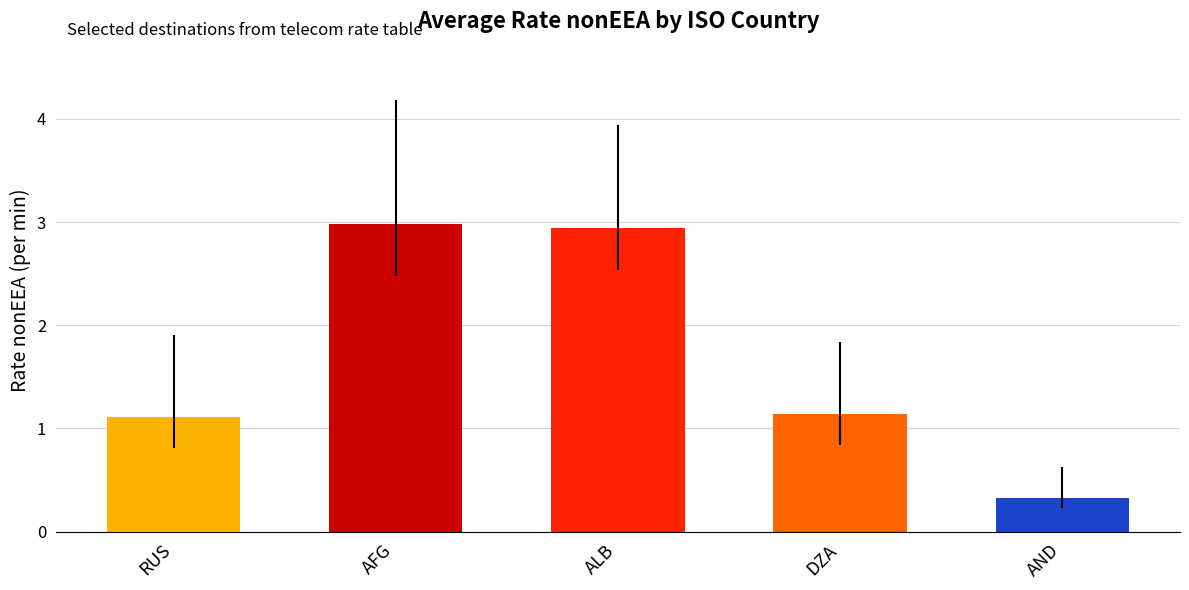

Reading right to left, extract all data points from this chart.

AND=0.3	DZA=1.1	ALB=2.9	AFG=3.0	RUS=1.1